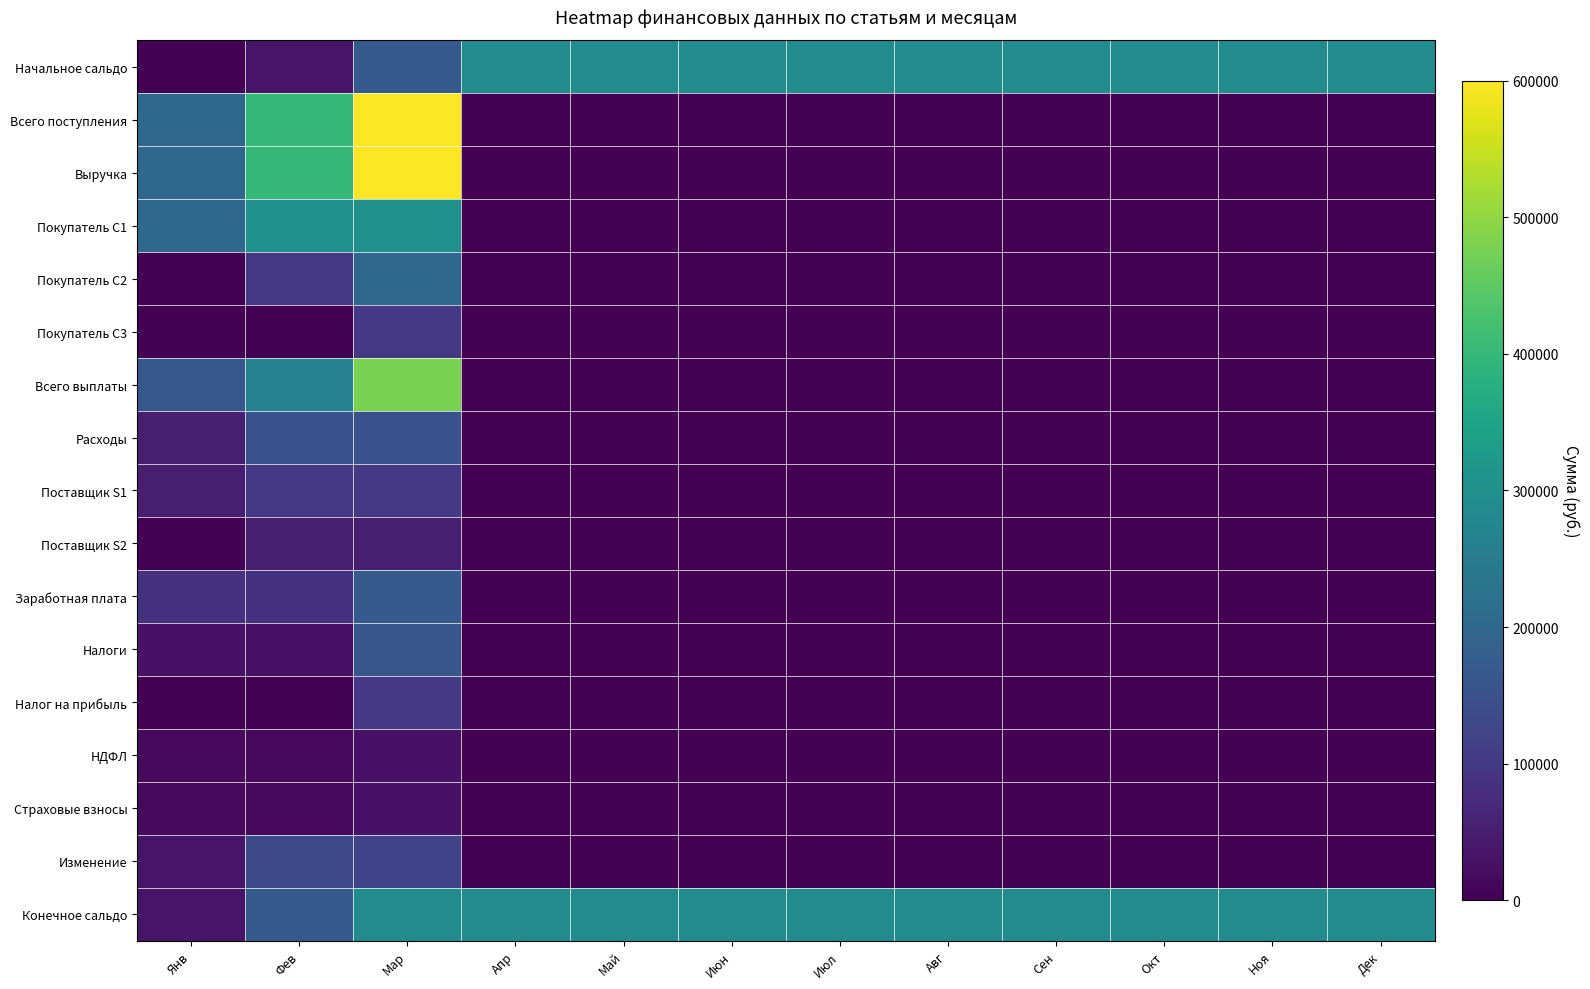

Which series has the largest total across all categories?

Конечное сальдо